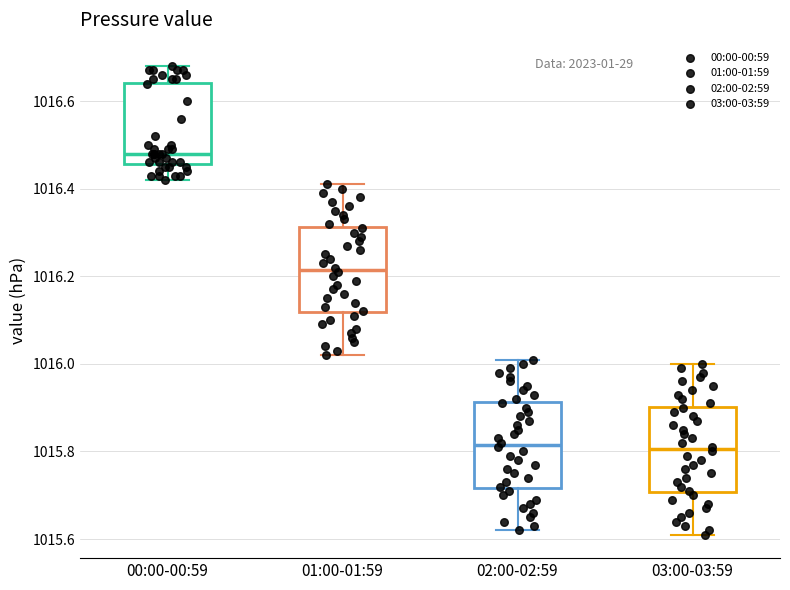

Reading left to right, transcribe this box plot: for each box, give where its median line is, the range the box spans, and where its two whiskers end, as read against the y-axis. The values are not printed on the chart, so give them approximately, as read against the axis.

00:00-00:59: median 1016.48, box 1016.46 to 1016.64, whiskers 1016.42 to 1016.68
01:00-01:59: median 1016.22, box 1016.12 to 1016.32, whiskers 1016.02 to 1016.42
02:00-02:59: median 1015.82, box 1015.72 to 1015.92, whiskers 1015.62 to 1016.02
03:00-03:59: median 1015.80, box 1015.70 to 1015.90, whiskers 1015.62 to 1016.00